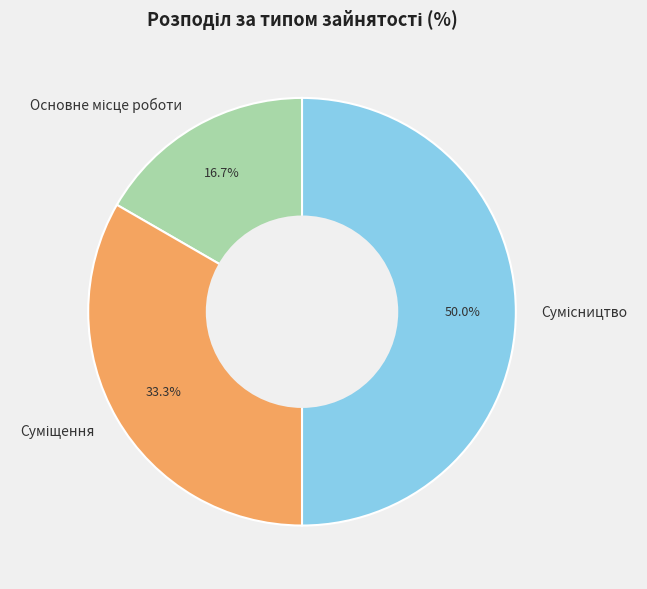

What is the change in value from Суміщення to Сумісництво?

+1